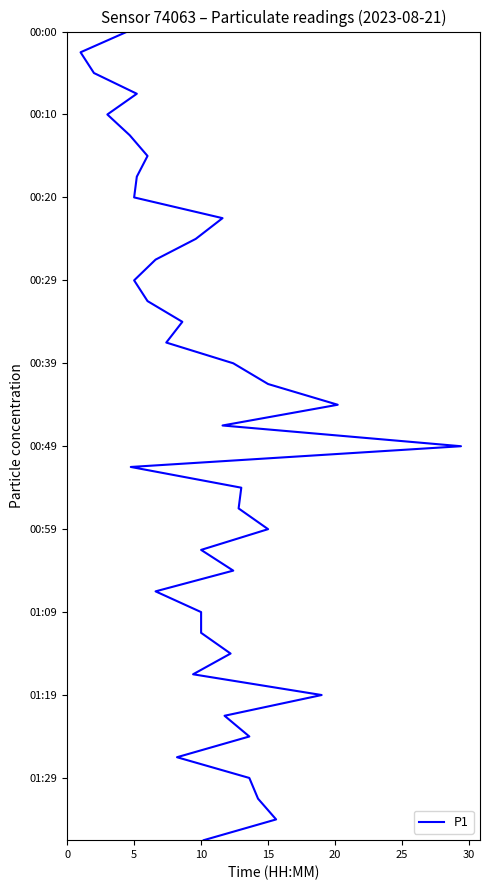

Is it true that the value at 10 is 41?

False